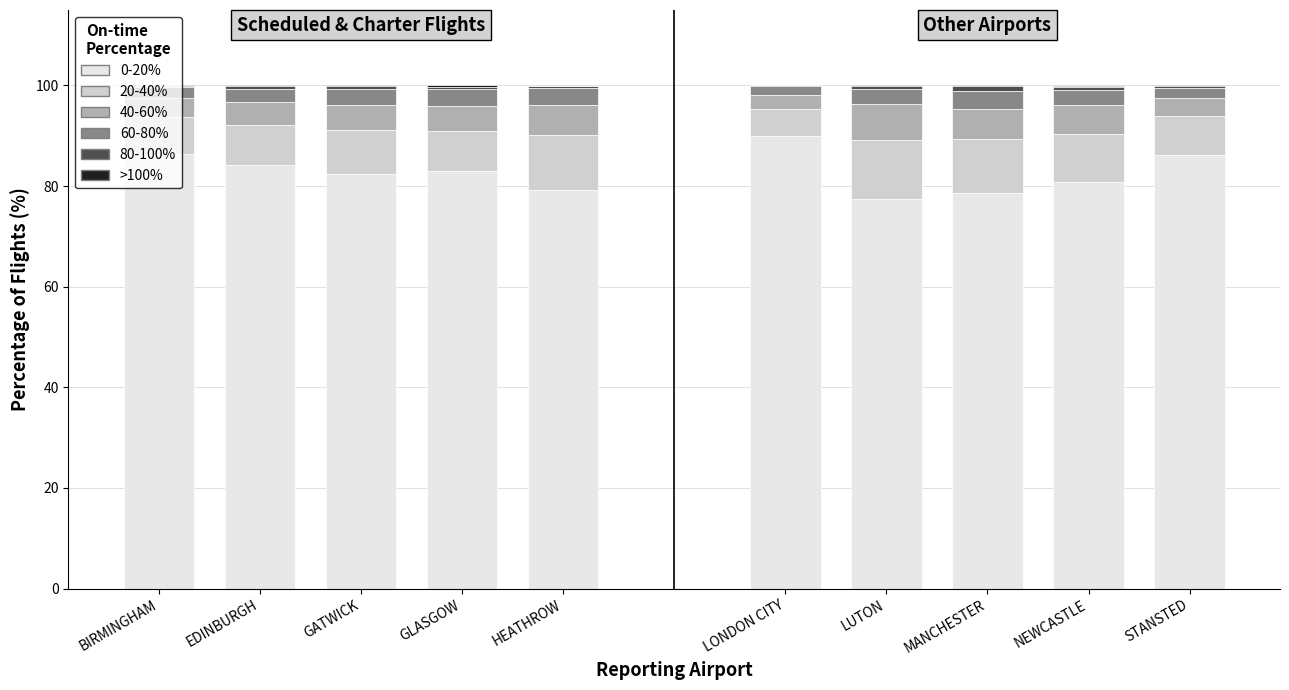

What is the label of the 3rd bar from the right?

GATWICK